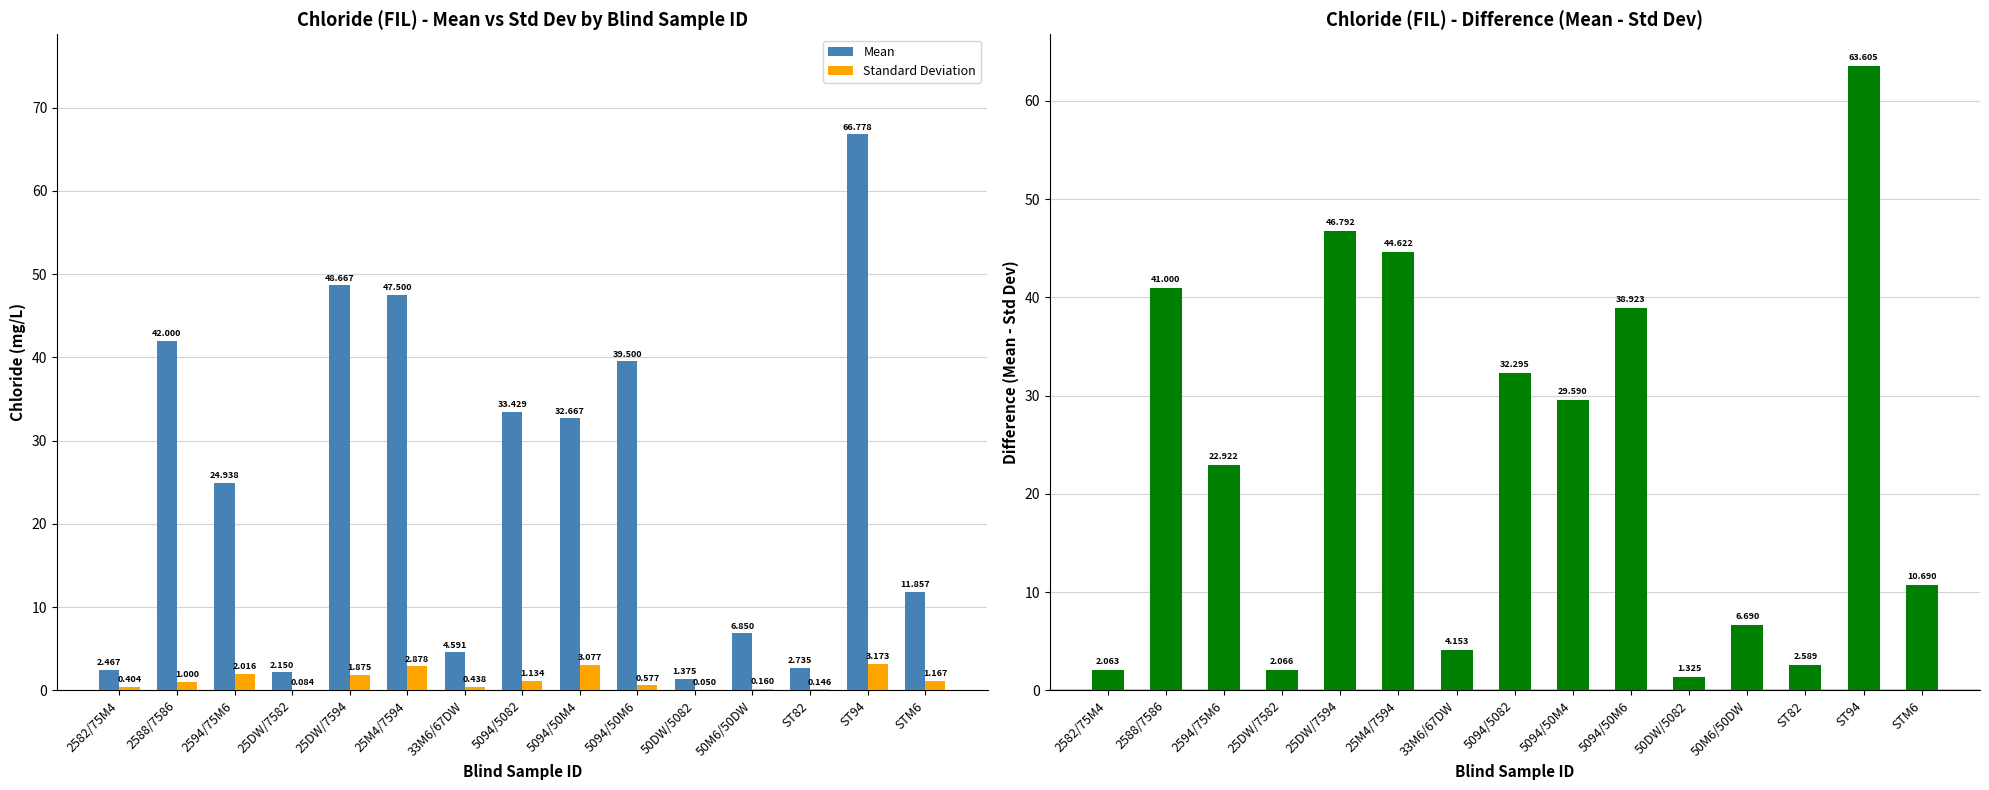

Reading right to left, what are all the values shown in this chart?

Mean: STM6=11.9	ST94=66.8	ST82=2.7	50M6/50DW=6.8	50DW/5082=1.4	5094/50M6=39.5	5094/50M4=32.7	5094/5082=33.4	33M6/67DW=4.6	25M4/7594=47.5	25DW/7594=48.7	25DW/7582=2.1	2594/75M6=24.9	2588/7586=42.0	2582/75M4=2.5
Standard Deviation: STM6=1.2	ST94=3.2	ST82=0.1	50M6/50DW=0.2	50DW/5082=0.0	5094/50M6=0.6	5094/50M4=3.1	5094/5082=1.1	33M6/67DW=0.4	25M4/7594=2.9	25DW/7594=1.9	25DW/7582=0.1	2594/75M6=2.0	2588/7586=1.0	2582/75M4=0.4
Difference (Mean - Std Dev): STM6=10.7	ST94=63.6	ST82=2.6	50M6/50DW=6.7	50DW/5082=1.3	5094/50M6=38.9	5094/50M4=29.6	5094/5082=32.3	33M6/67DW=4.2	25M4/7594=44.6	25DW/7594=46.8	25DW/7582=2.1	2594/75M6=22.9	2588/7586=41.0	2582/75M4=2.1